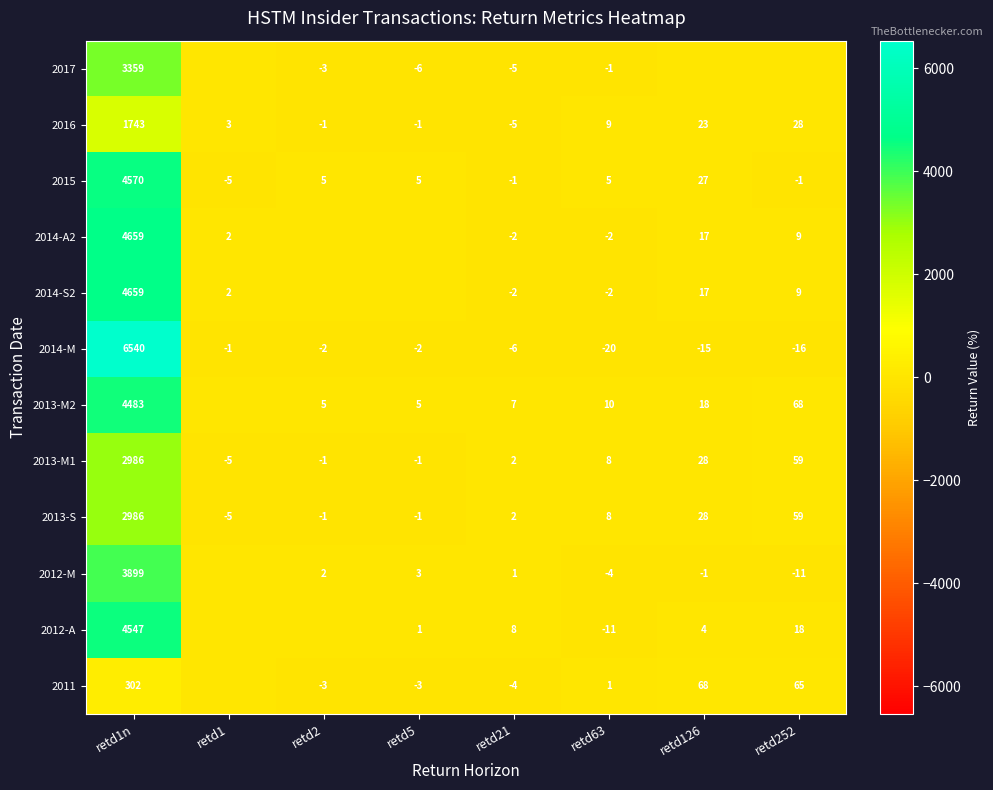

How many values in 2013-M1 are above zero?

5